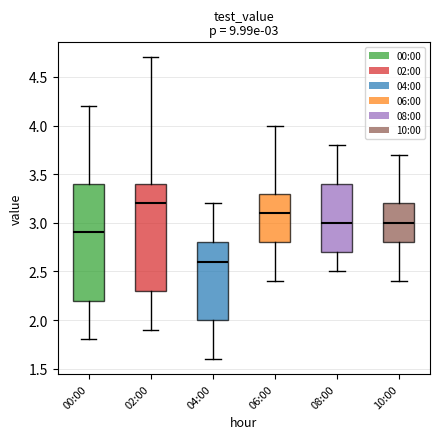

Which box's median line is the lowest?

04:00